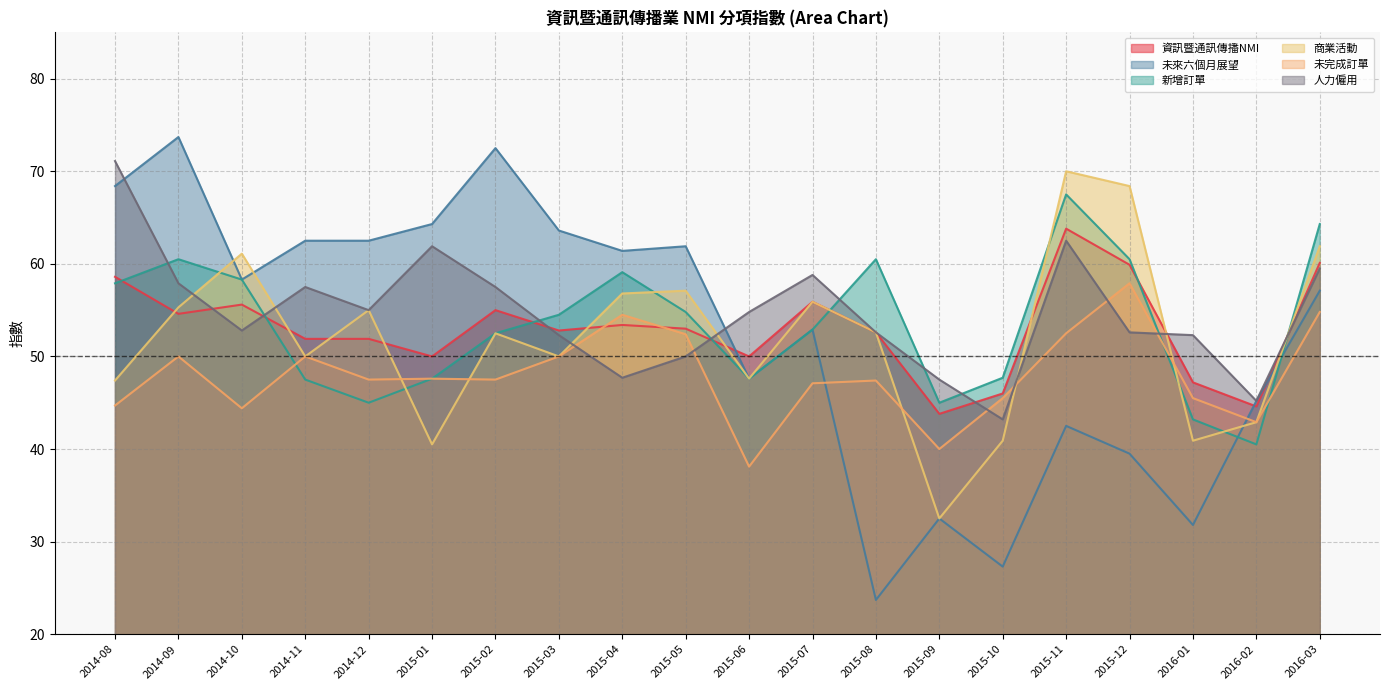

How many data points in 商業活動 are less than 52?

9